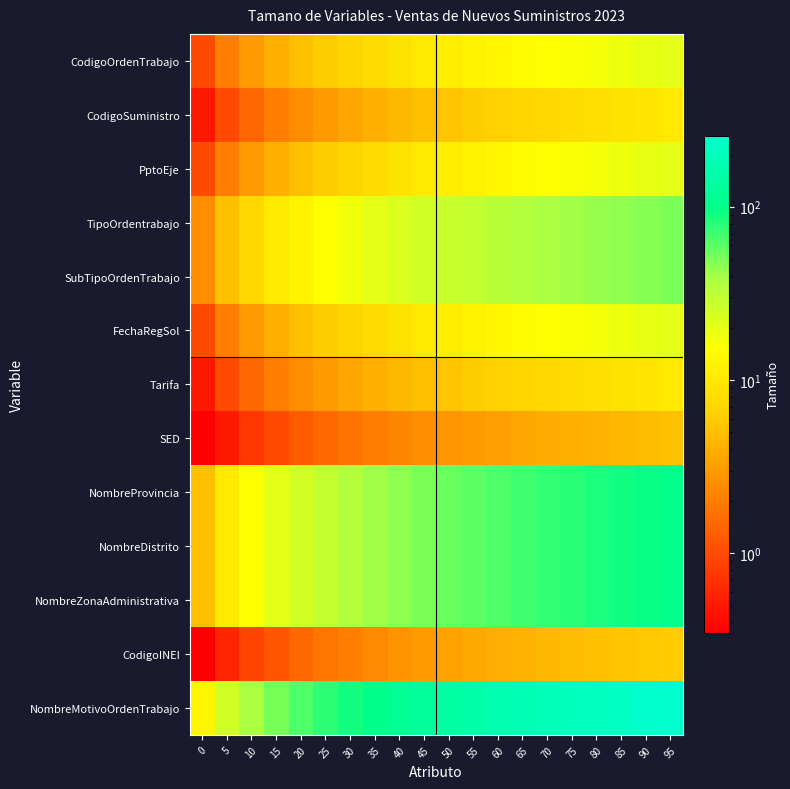

Reading left to right, list all the values displayed in this chart.

CodigoOrdenTrabajo: 0=1.0	5=2.0	10=3.0	15=4.0	20=5.0	25=6.0	30=7.0	35=8.0	40=9.0	45=10.0	50=11.0	55=12.0	60=13.0	65=14.0	70=15.0	75=16.0	80=17.0	85=18.0	90=19.0	95=20.0
CodigoSuministro: 0=0.5	5=1.0	10=1.5	15=2.0	20=2.5	25=3.0	30=3.5	35=4.0	40=4.5	45=5.0	50=5.5	55=6.0	60=6.5	65=7.0	70=7.5	75=8.0	80=8.5	85=9.0	90=9.5	95=10.0
PptoEje: 0=1.0	5=2.0	10=3.0	15=4.0	20=5.0	25=6.0	30=7.0	35=8.0	40=9.0	45=10.0	50=11.0	55=12.0	60=13.0	65=14.0	70=15.0	75=16.0	80=17.0	85=18.0	90=19.0	95=20.0
TipoOrdentrabajo: 0=2.5	5=5.0	10=7.5	15=10.0	20=12.5	25=15.0	30=17.5	35=20.0	40=22.5	45=25.0	50=27.5	55=30.0	60=32.5	65=35.0	70=37.5	75=40.0	80=42.5	85=45.0	90=47.5	95=50.0
SubTipoOrdenTrabajo: 0=2.5	5=5.0	10=7.5	15=10.0	20=12.5	25=15.0	30=17.5	35=20.0	40=22.5	45=25.0	50=27.5	55=30.0	60=32.5	65=35.0	70=37.5	75=40.0	80=42.5	85=45.0	90=47.5	95=50.0
FechaRegSol: 0=1.0	5=2.0	10=3.0	15=4.0	20=5.0	25=6.0	30=7.0	35=8.0	40=9.0	45=10.0	50=11.0	55=12.0	60=13.0	65=14.0	70=15.0	75=16.0	80=17.0	85=18.0	90=19.0	95=20.0
Tarifa: 0=0.5	5=1.0	10=1.5	15=2.0	20=2.5	25=3.0	30=3.5	35=4.0	40=4.5	45=5.0	50=5.5	55=6.0	60=6.5	65=7.0	70=7.5	75=8.0	80=8.5	85=9.0	90=9.5	95=10.0
SED: 0=0.2	5=0.5	10=0.8	15=1.0	20=1.2	25=1.5	30=1.8	35=2.0	40=2.2	45=2.5	50=2.8	55=3.0	60=3.2	65=3.5	70=3.8	75=4.0	80=4.2	85=4.5	90=4.8	95=5.0
NombreProvincia: 0=5.0	5=10.0	10=15.0	15=20.0	20=25.0	25=30.0	30=35.0	35=40.0	40=45.0	45=50.0	50=55.0	55=60.0	60=65.0	65=70.0	70=75.0	75=80.0	80=85.0	85=90.0	90=95.0	95=100.0
NombreDistrito: 0=5.0	5=10.0	10=15.0	15=20.0	20=25.0	25=30.0	30=35.0	35=40.0	40=45.0	45=50.0	50=55.0	55=60.0	60=65.0	65=70.0	70=75.0	75=80.0	80=85.0	85=90.0	90=95.0	95=100.0
NombreZonaAdministrativa: 0=5.0	5=10.0	10=15.0	15=20.0	20=25.0	25=30.0	30=35.0	35=40.0	40=45.0	45=50.0	50=55.0	55=60.0	60=65.0	65=70.0	70=75.0	75=80.0	80=85.0	85=90.0	90=95.0	95=100.0
CodigoINEI: 0=0.3	5=0.6	10=0.9	15=1.2	20=1.5	25=1.8	30=2.1	35=2.4	40=2.7	45=3.0	50=3.3	55=3.6	60=3.9	65=4.2	70=4.5	75=4.8	80=5.1	85=5.4	90=5.7	95=6.0
NombreMotivoOrdenTrabajo: 0=12.8	5=25.5	10=38.2	15=51.0	20=63.8	25=76.5	30=89.2	35=102.0	40=114.8	45=127.5	50=140.2	55=153.0	60=165.8	65=178.5	70=191.2	75=204.0	80=216.8	85=229.5	90=242.2	95=255.0